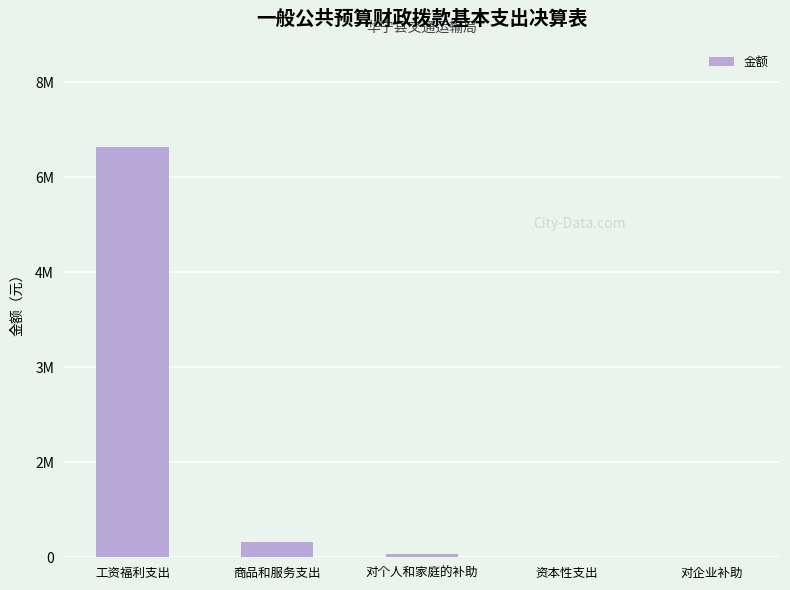

Rank the categories by value from lowest to highest.

资本性支出, 对企业补助, 对个人和家庭的补助, 商品和服务支出, 工资福利支出